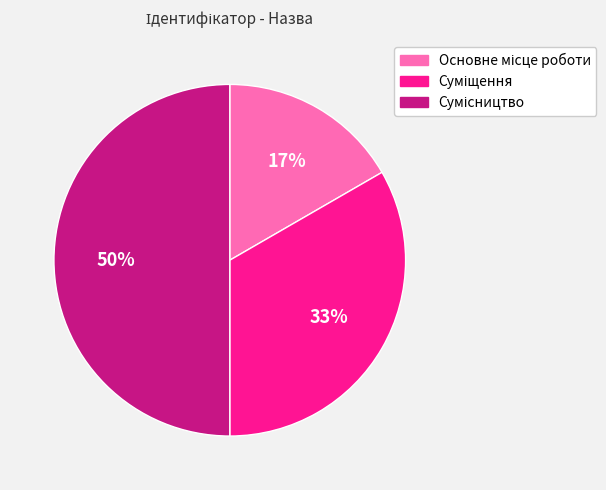

To the nearest percent, what is the average slice percentage?

33%